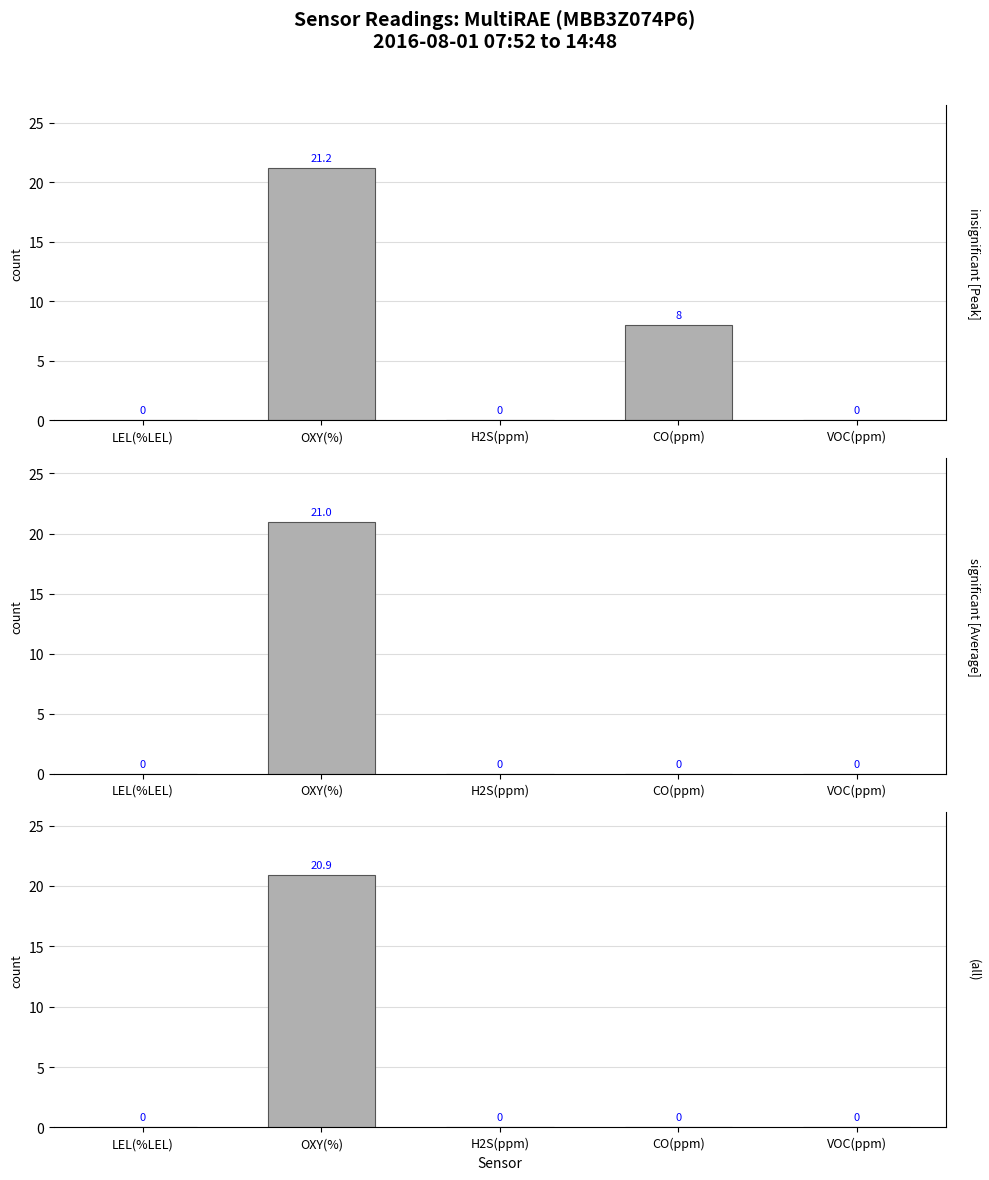

How many bars are there in total?

15